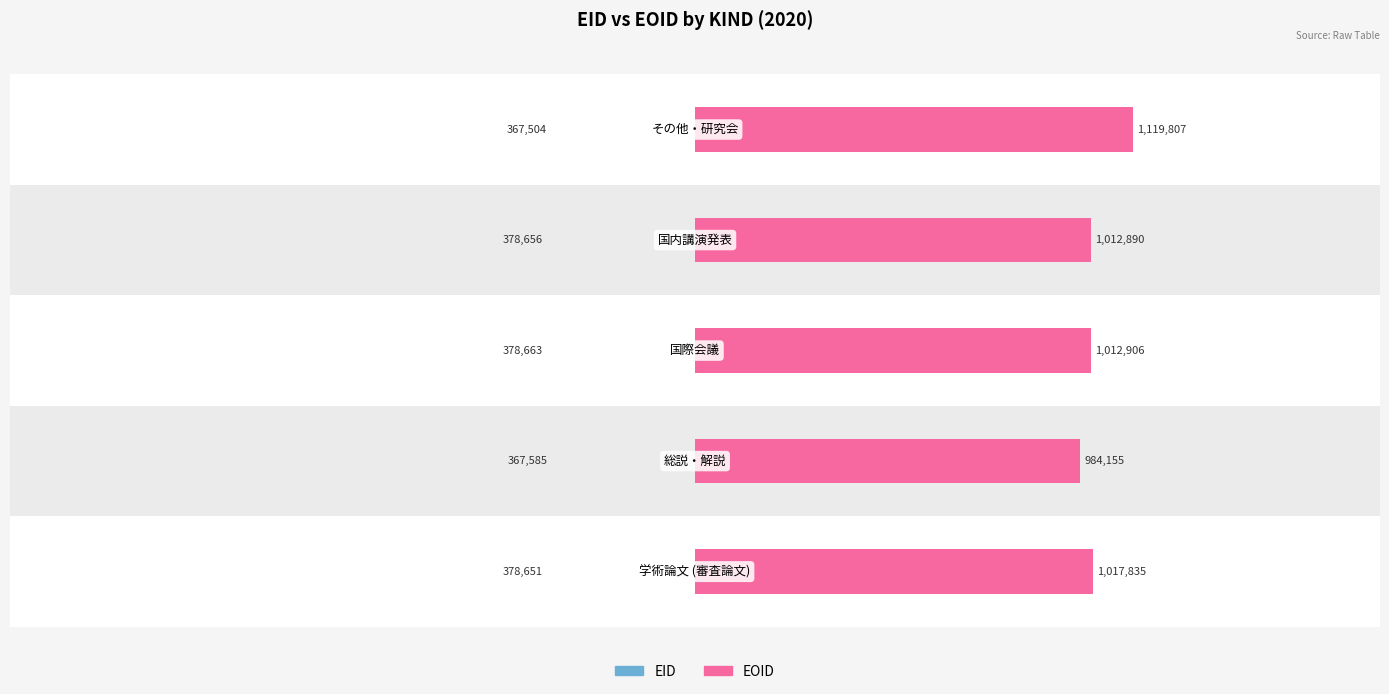

How many distinct data groups are displayed?

2